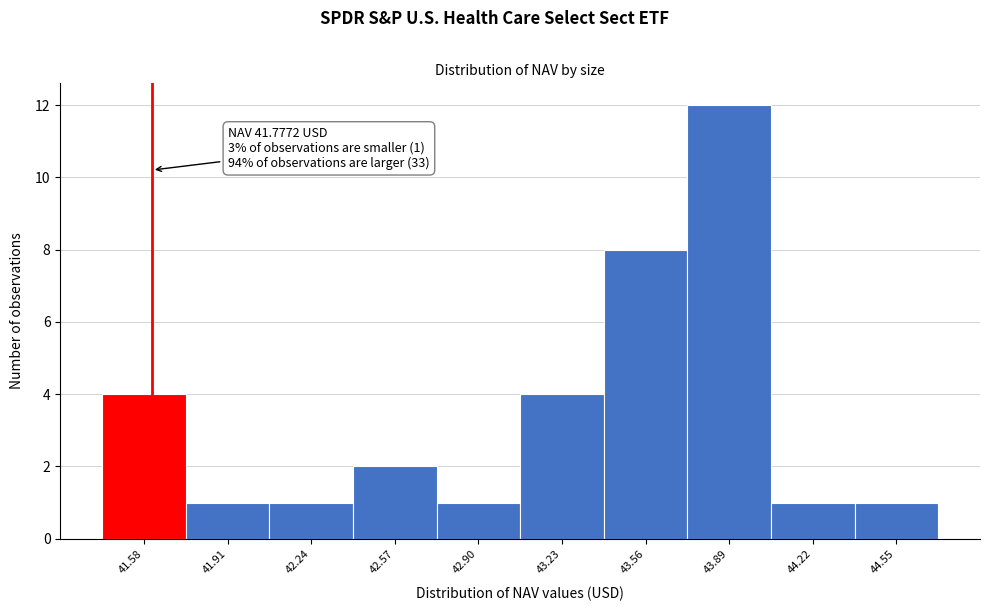

Reading left to right, transcribe all the data shown in this chart.

4	1	1	2	1	4	8	12	1	1